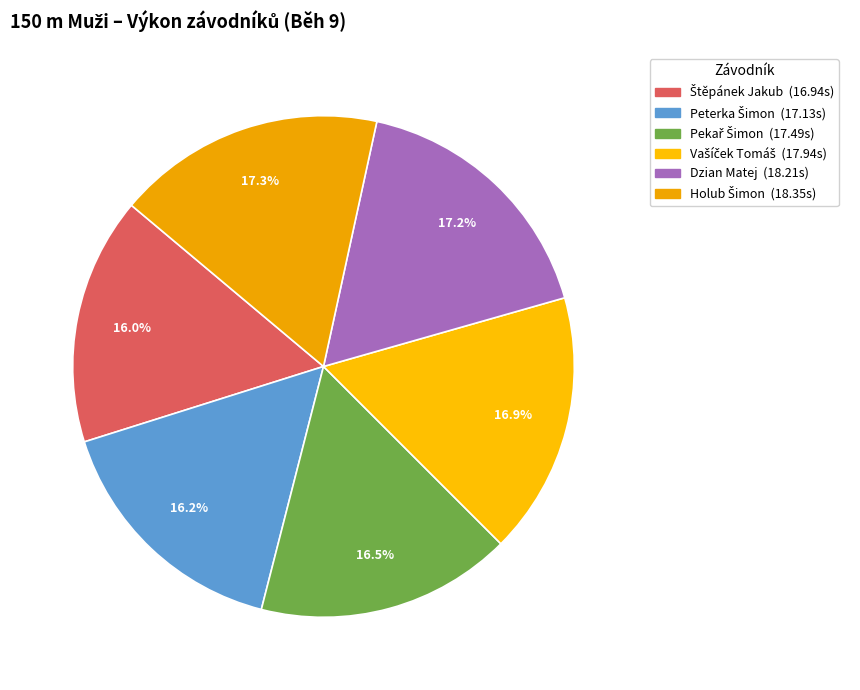

How many slices are in this pie chart?

6